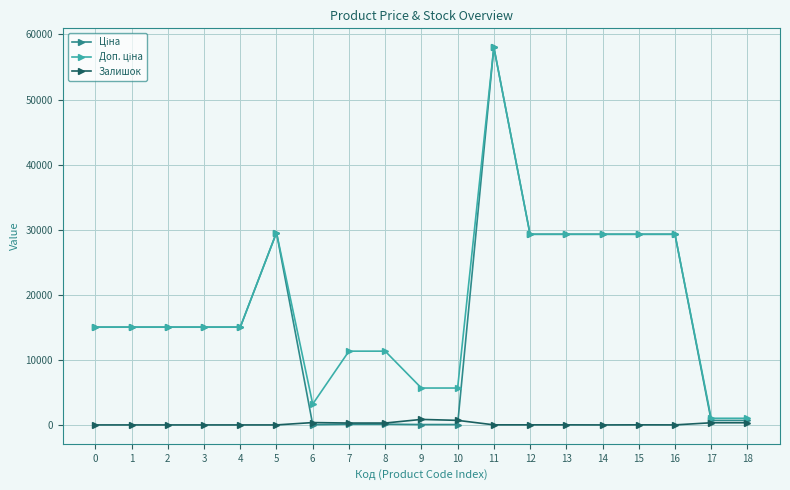

What is the difference between the highest and lowest values at 2?

15019.2